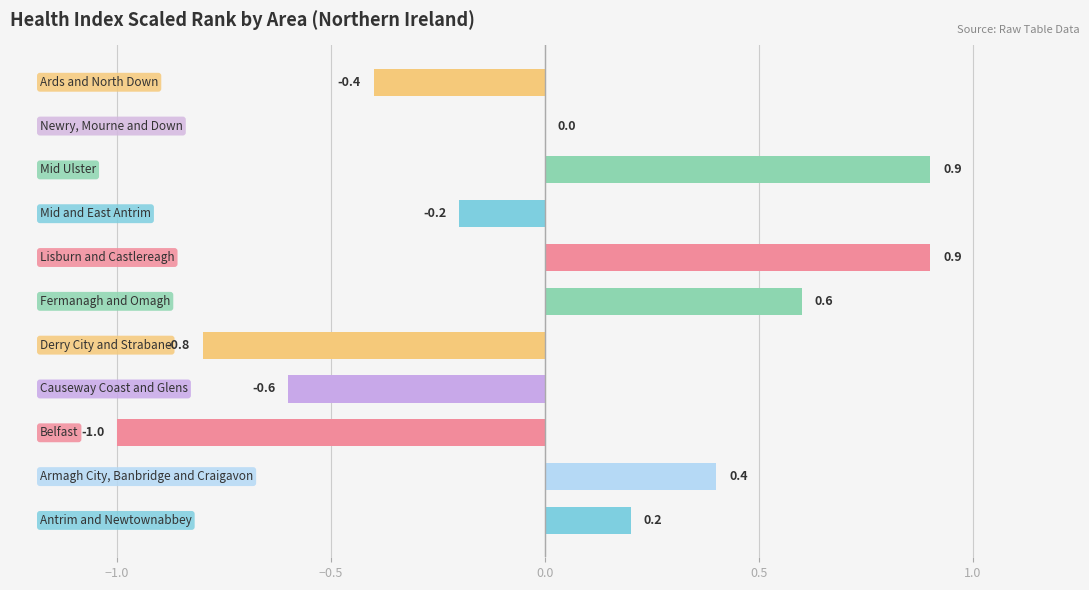

What is the greatest value displayed?

0.9